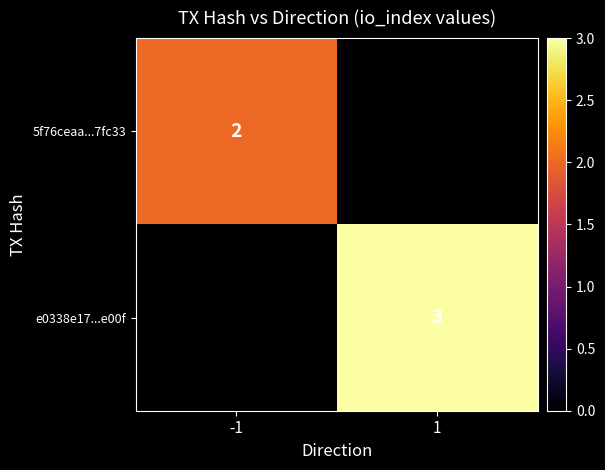

The e0338e17...e00f series shows 4 at 1. True or false?

False